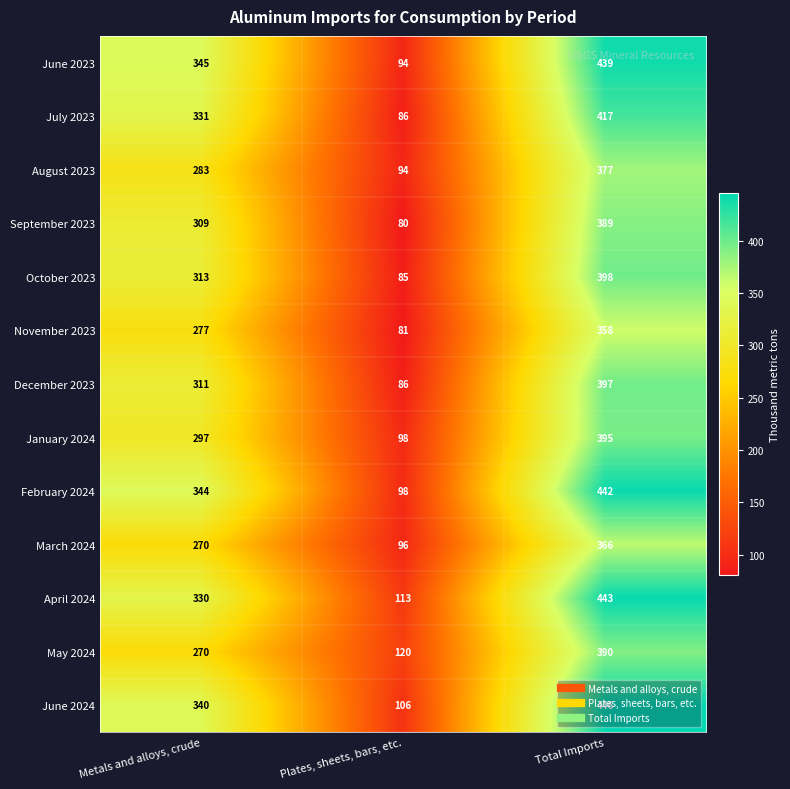

What is the sum of all May 2024 values?

780